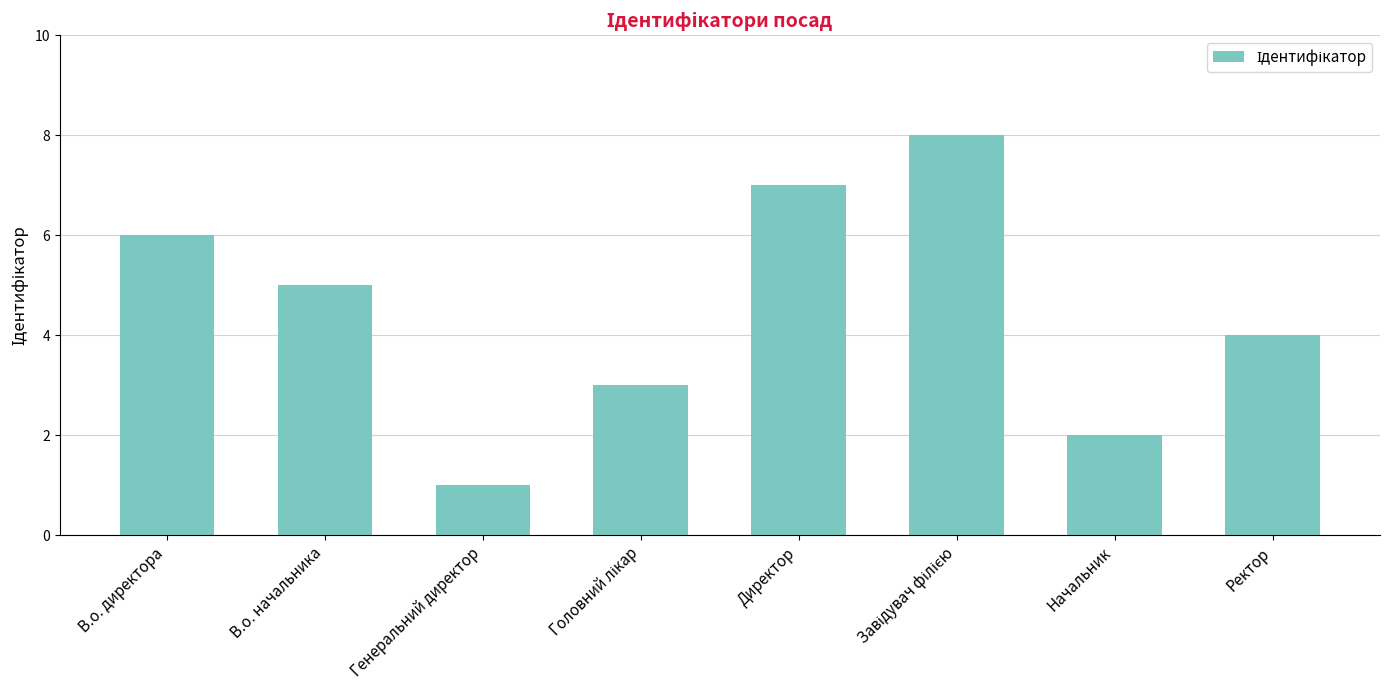

At which label is the value closest to 4?

Ректор